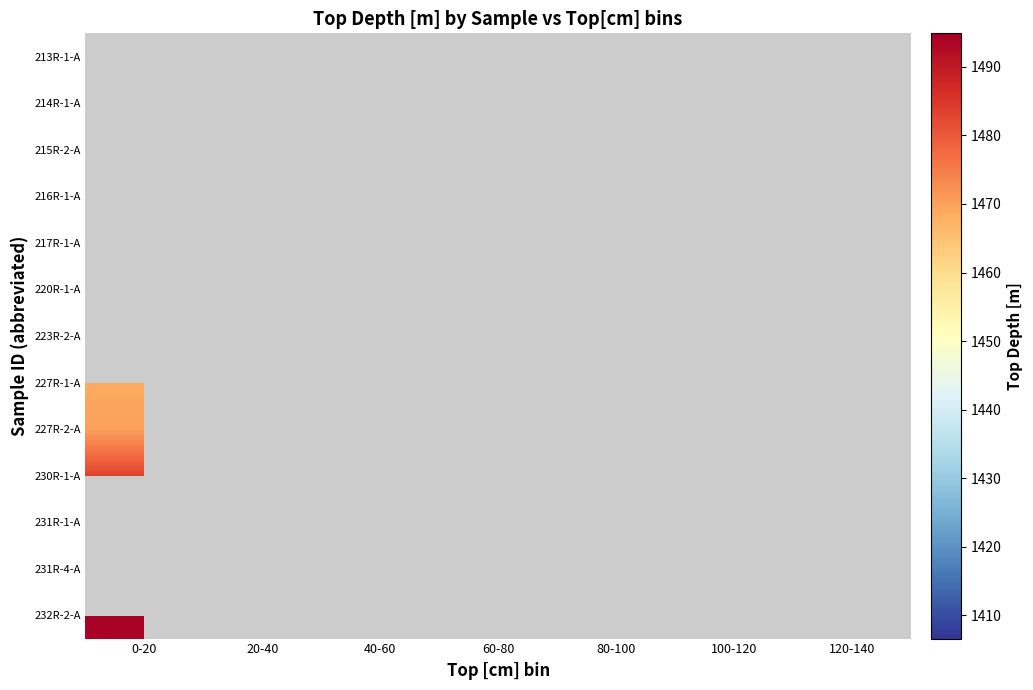

Is the value of 227R-2-A at 40-60 greater than the value of 223R-2-A at 40-60?

No